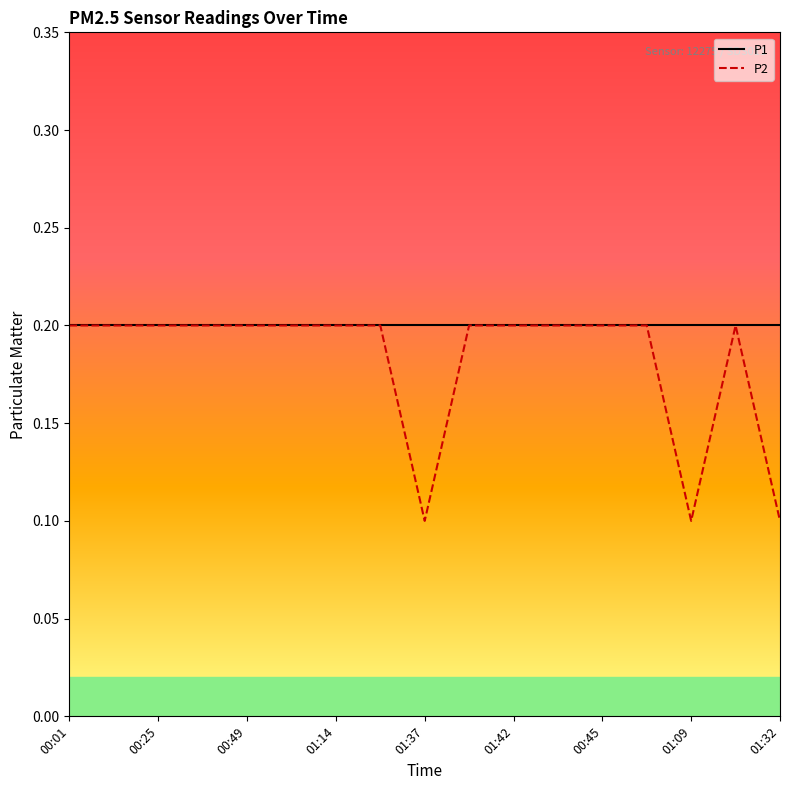

Which series has the widest spread of values?

P2